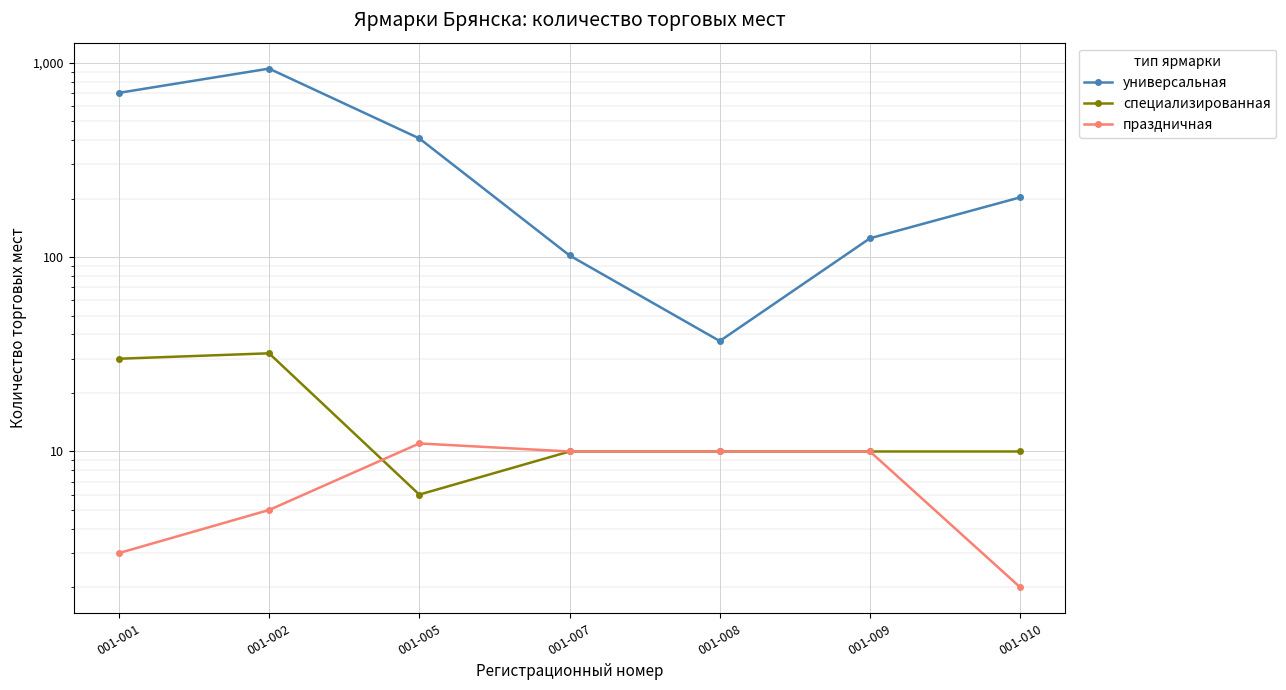

Reading left to right, transcribe all the data shown in this chart.

универсальная: 001-001=700	001-002=933	001-005=408	001-007=102	001-008=37	001-009=125	001-010=203
специализированная: 001-001=30	001-002=32	001-005=6	001-007=10	001-008=10	001-009=10	001-010=10
праздничная: 001-001=3	001-002=5	001-005=11	001-007=10	001-008=10	001-009=10	001-010=2